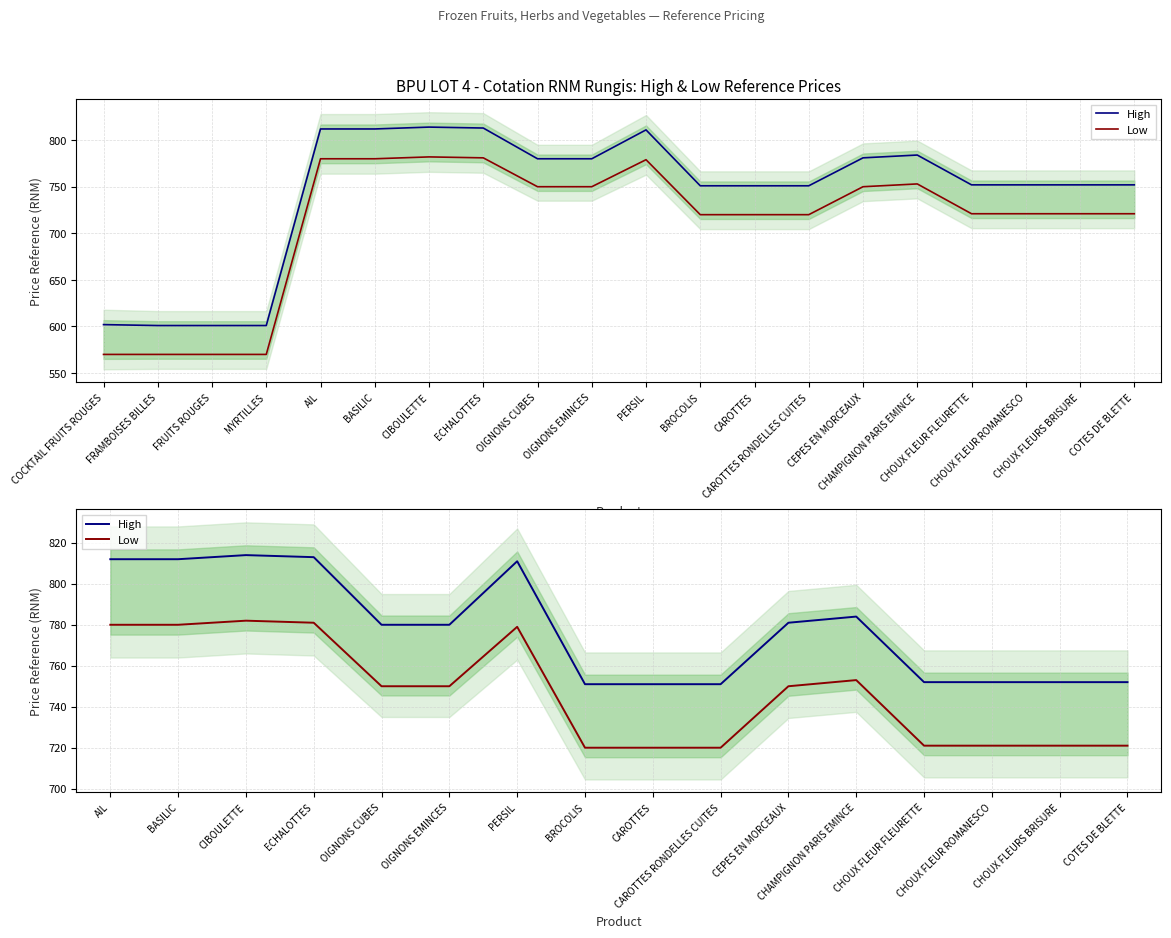

Which series has the widest spread of values?

High